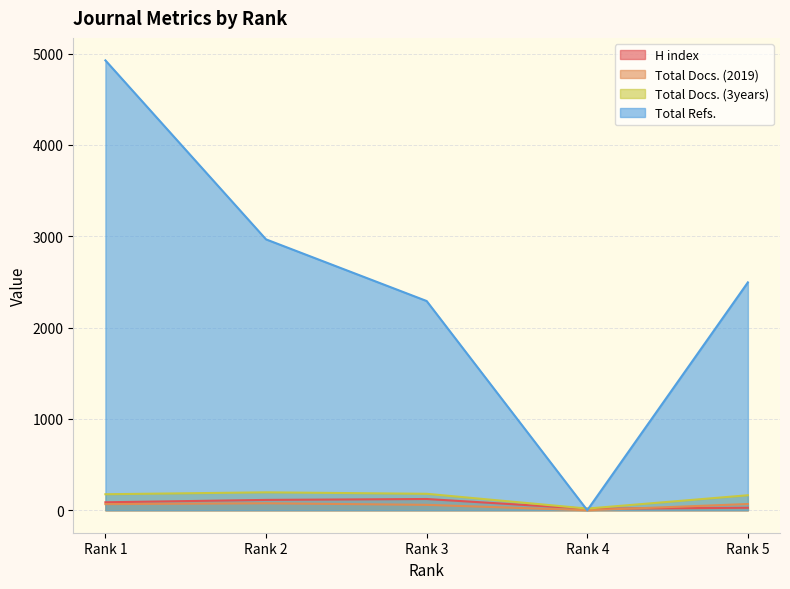

What is the total value across all series at Rank 3?

2653